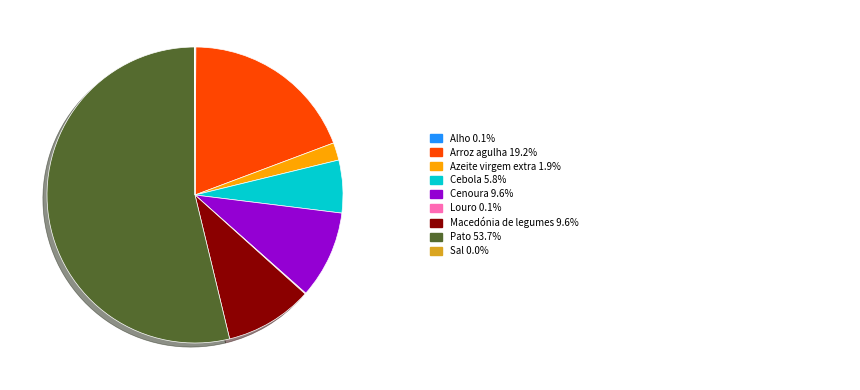

Is there any slice that represents more than half of the pie?

Yes